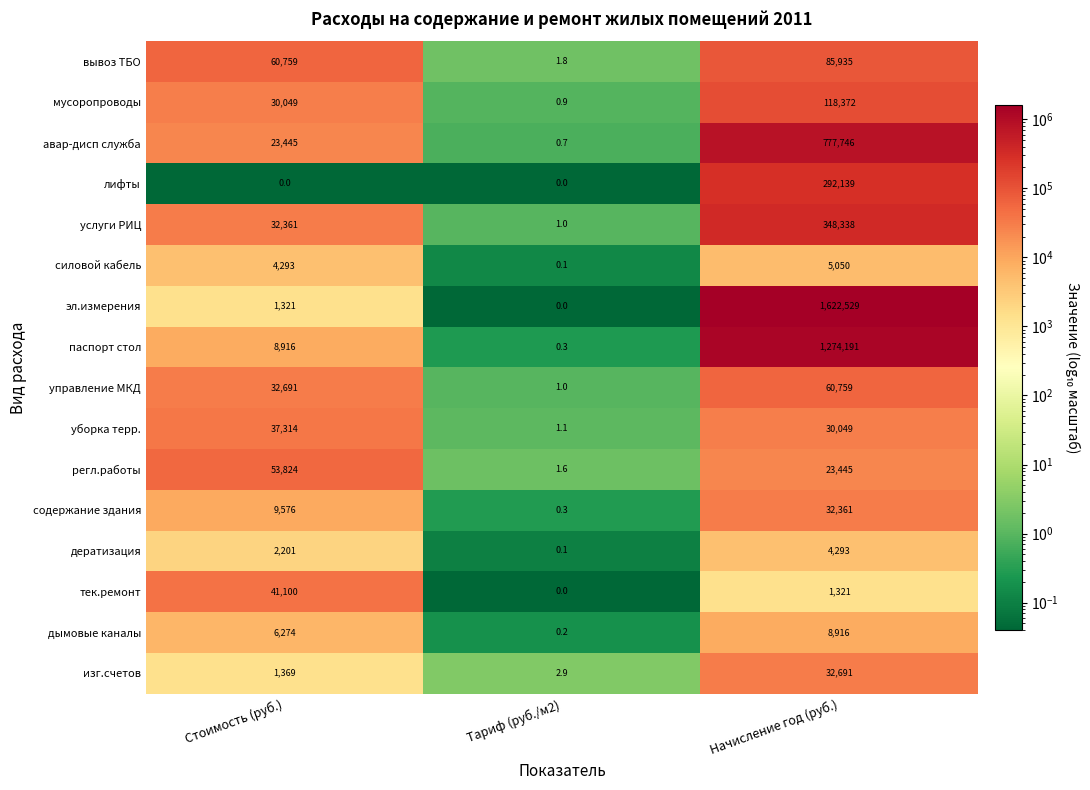

Rank the categories by авар-дисп служба value from highest to lowest.

Начисление год (руб.), Стоимость (руб.), Тариф (руб./м2)